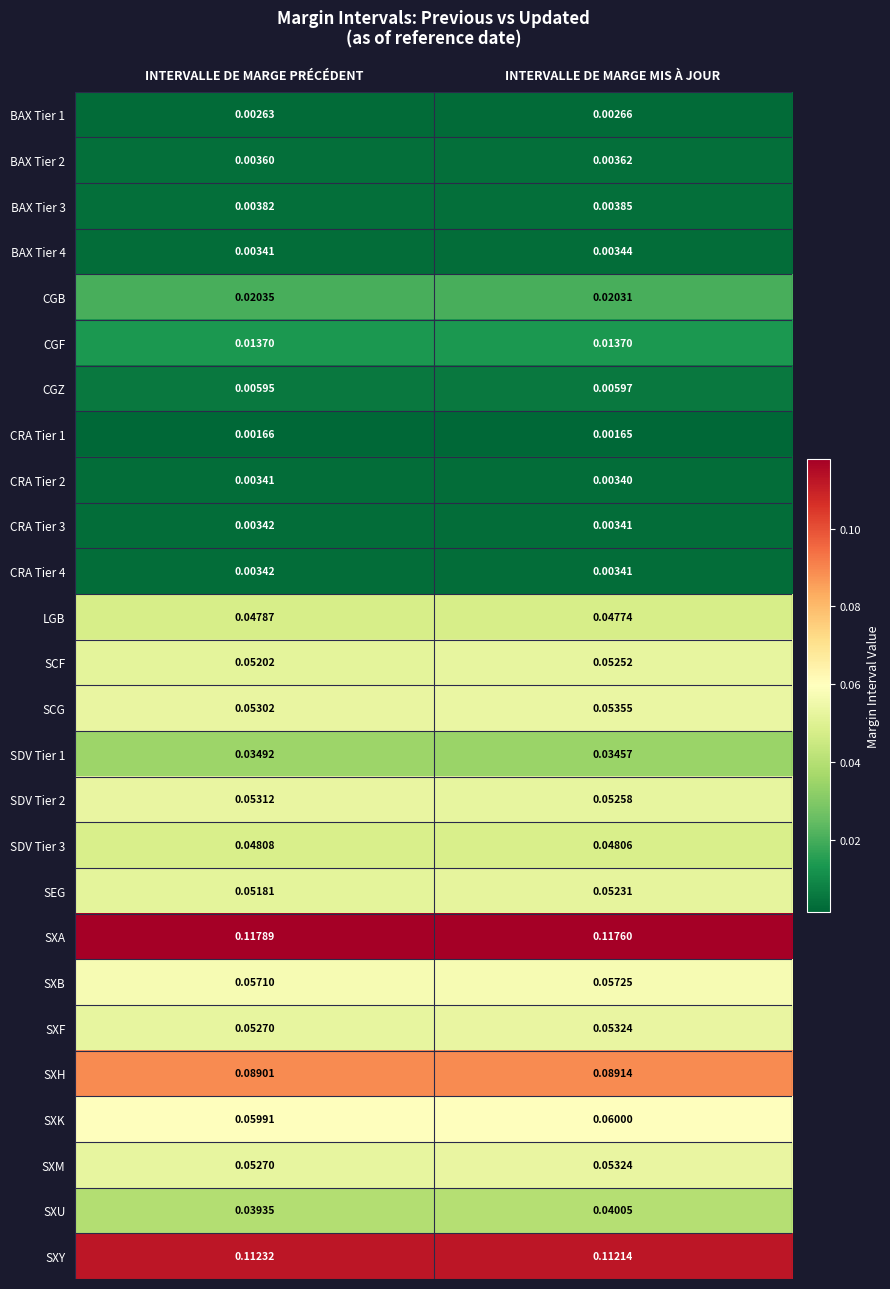

Which series has the largest range (max minus min)?

SXU